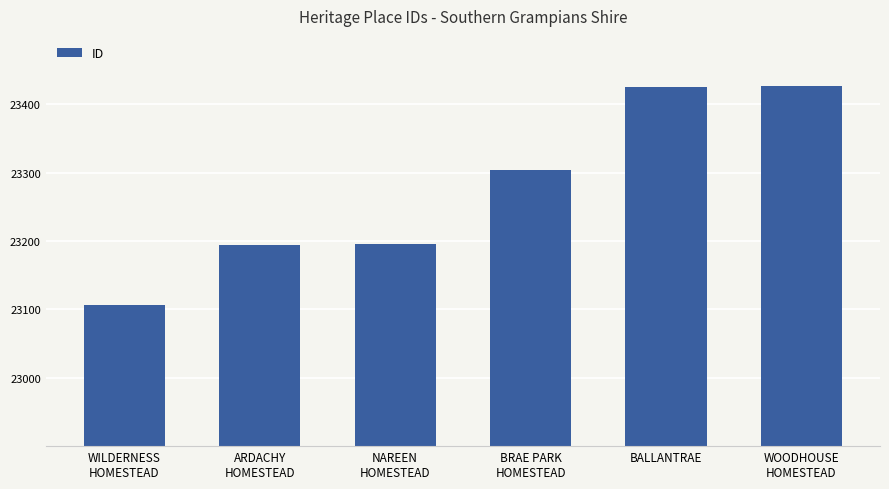

What is the value of the 3rd bar from the left?

23195